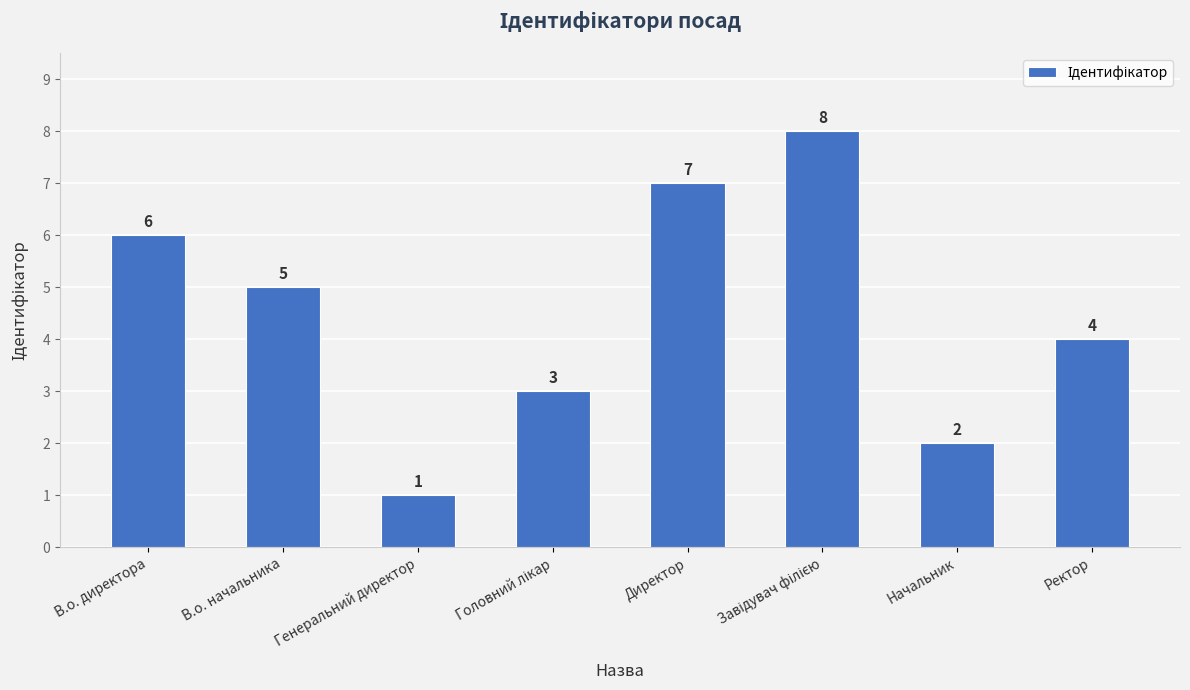

What position from the left is Директор?

5